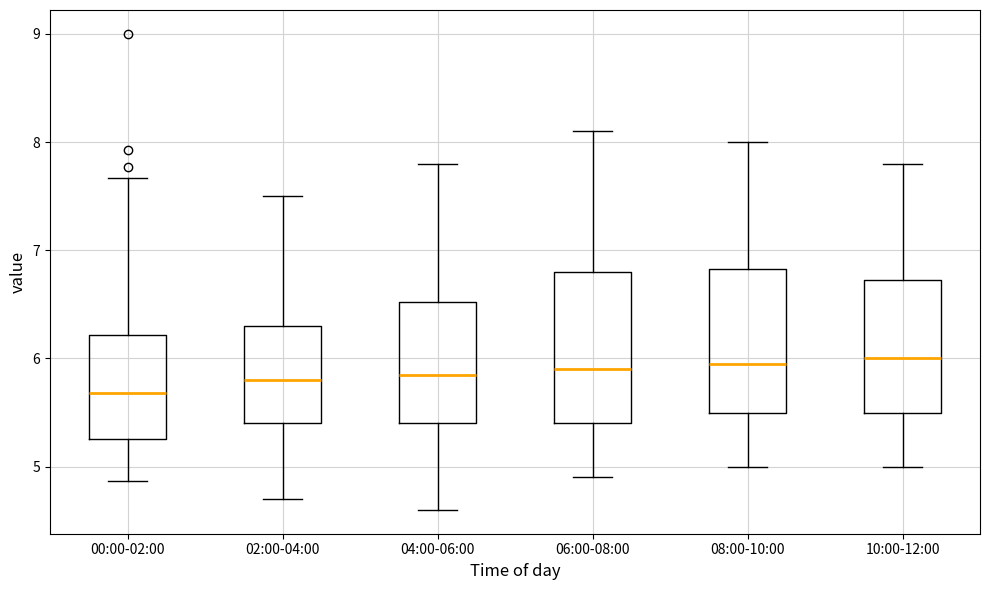

Reading left to right, read every box against the y-axis: the position of its median line, the range the box covers, and the ends of its whiskers. The values are not printed on the chart, so give them approximately, as read against the axis.

00:00-02:00: median 5.7, box 5.3 to 6.2, whiskers 4.9 to 7.7
02:00-04:00: median 5.8, box 5.4 to 6.3, whiskers 4.7 to 7.5
04:00-06:00: median 5.9, box 5.4 to 6.5, whiskers 4.6 to 7.8
06:00-08:00: median 5.9, box 5.4 to 6.8, whiskers 4.9 to 8.1
08:00-10:00: median 6.0, box 5.5 to 6.8, whiskers 5.0 to 8.0
10:00-12:00: median 6.0, box 5.5 to 6.7, whiskers 5.0 to 7.8